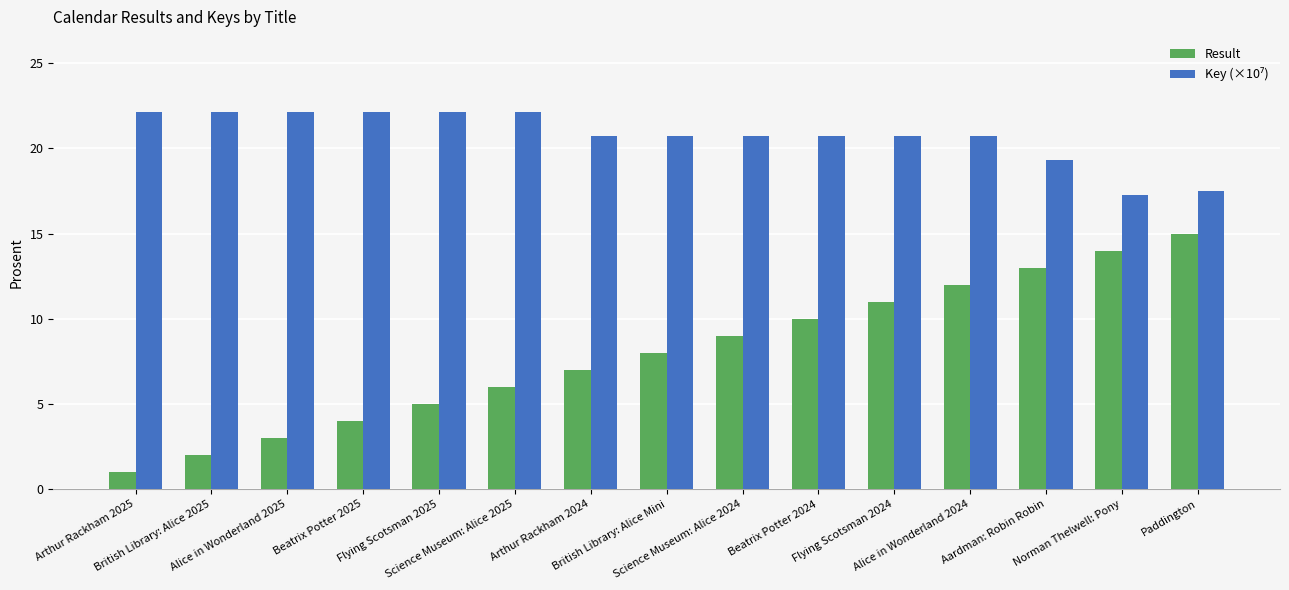

What is the difference between the maximum and second lowest values in the Result series?

13.0